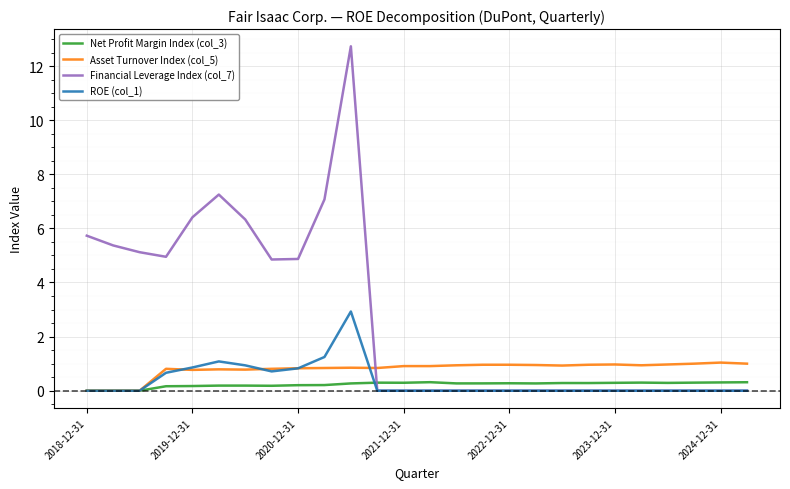

True or false: Financial Leverage Index (col_7) and Net Profit Margin Index (col_3) cross at least once.

True